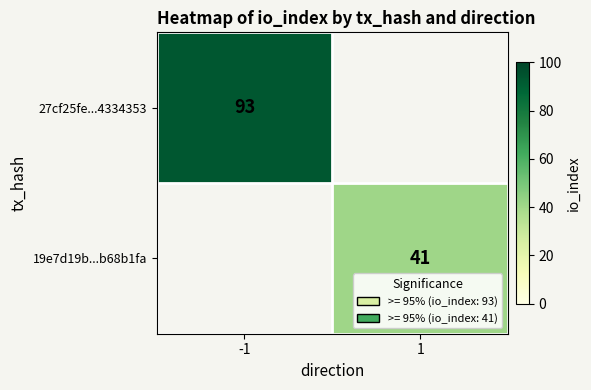

Between 1 and -1, which is larger?

-1